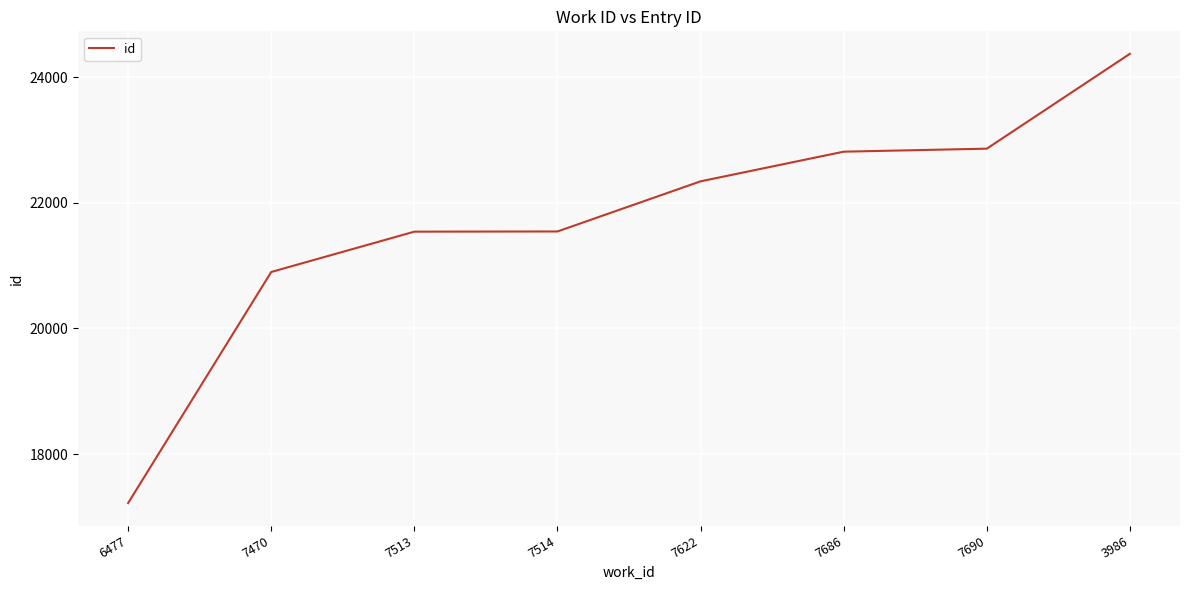

Is it true that the value at 7690 is 14530?

False